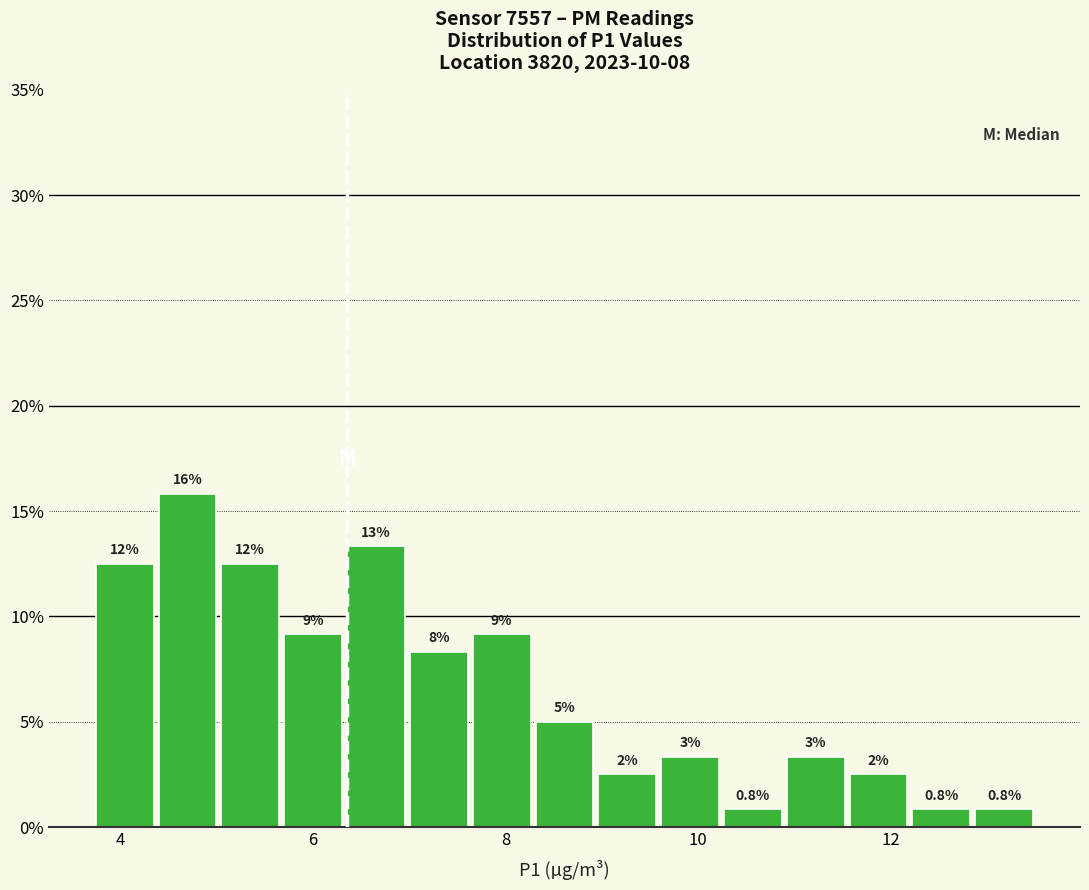

Around what value on the x-axis is the tallest bar? Give the approximate position of its centre, as read against the axis.

4.6